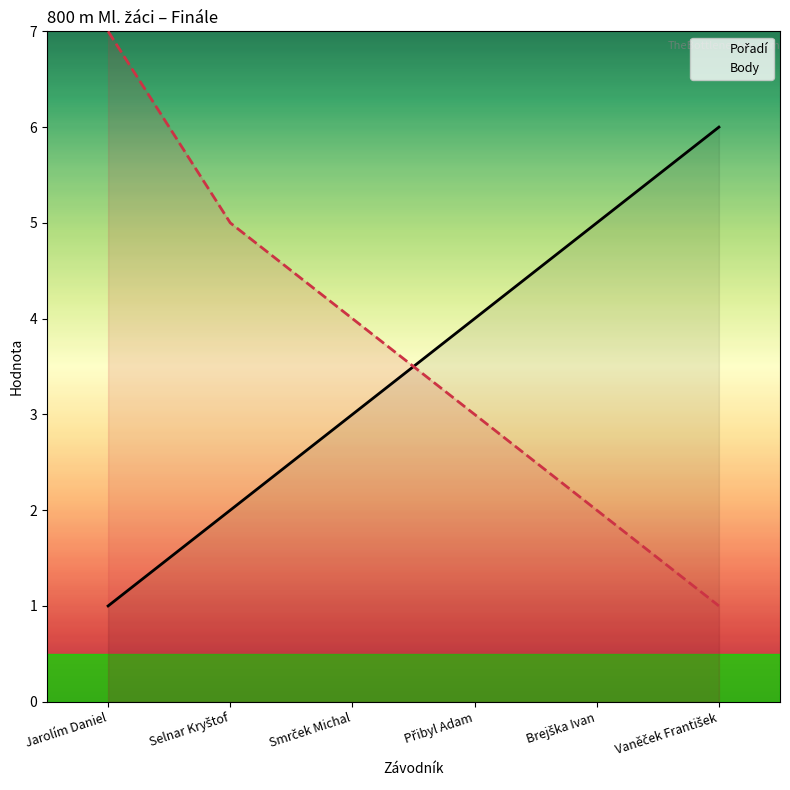

Reading left to right, what are all the values shown in this chart?

Pořadí: Jarolím Daniel=1	Selnar Kryštof=2	Smrček Michal=3	Přibyl Adam=4	Brejška Ivan=5	Vaněček František=6
Body: Jarolím Daniel=7	Selnar Kryštof=5	Smrček Michal=4	Přibyl Adam=3	Brejška Ivan=2	Vaněček František=1